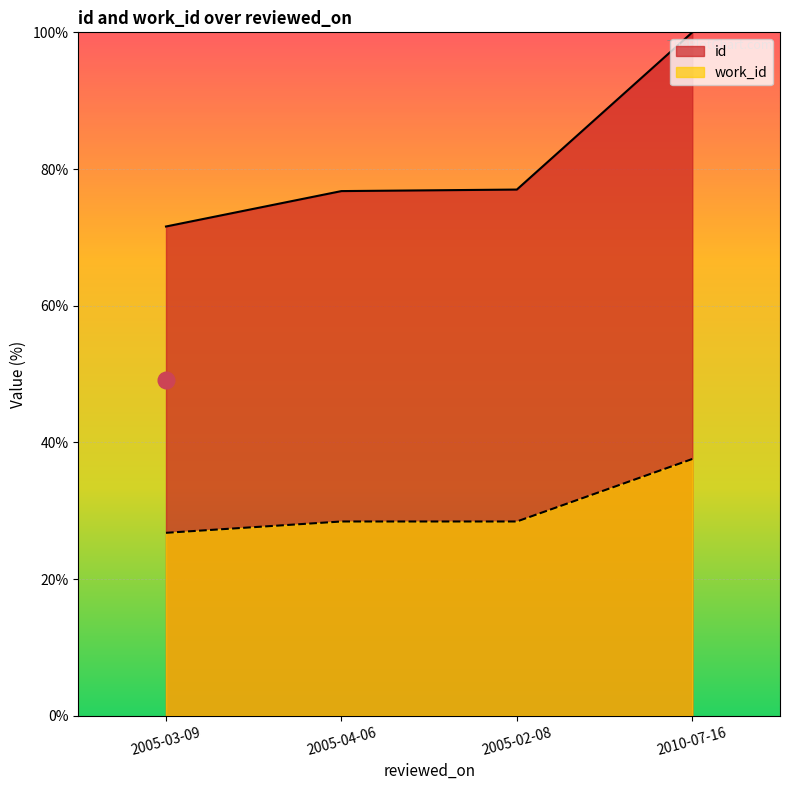

Reading left to right, list all the values displayed in this chart.

id: 71.6	76.8	77.0	100.0
work_id: 26.8	28.4	28.4	37.6